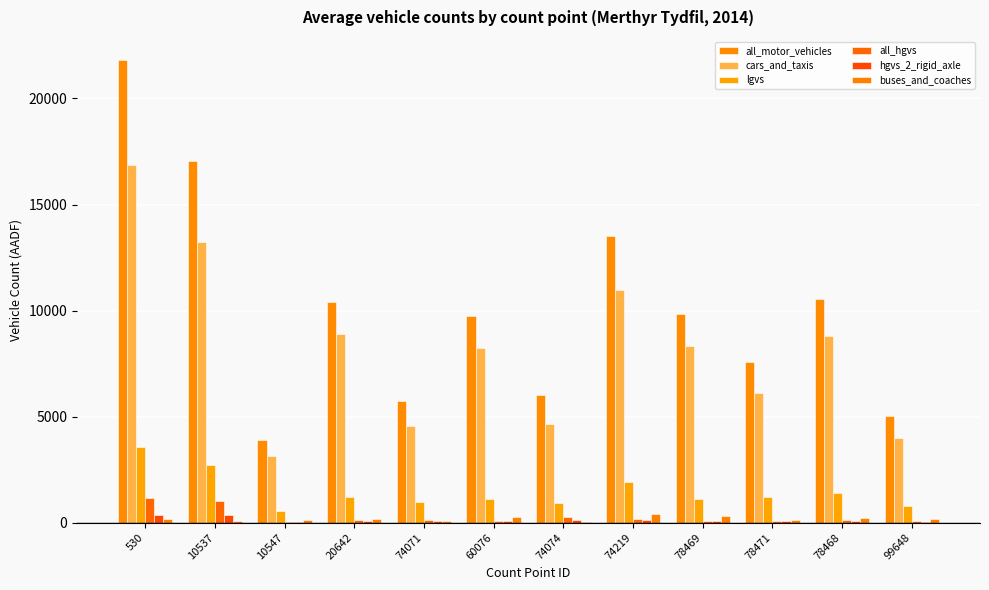

Which series has the largest total across all categories?

all_motor_vehicles